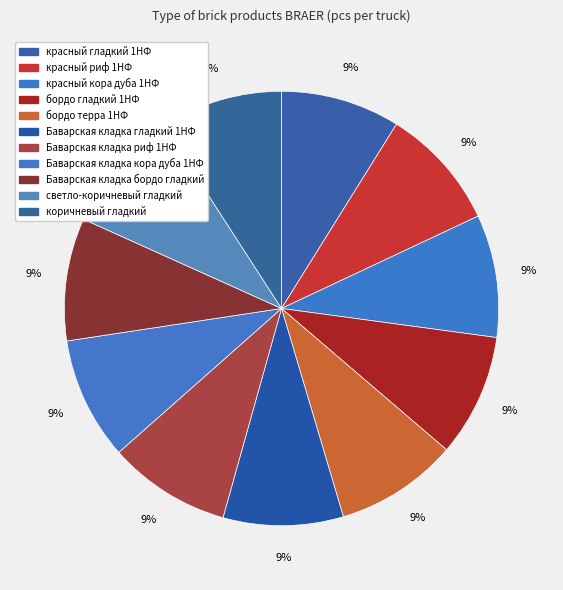

Which slice is the smallest?

красный гладкий 1НФ